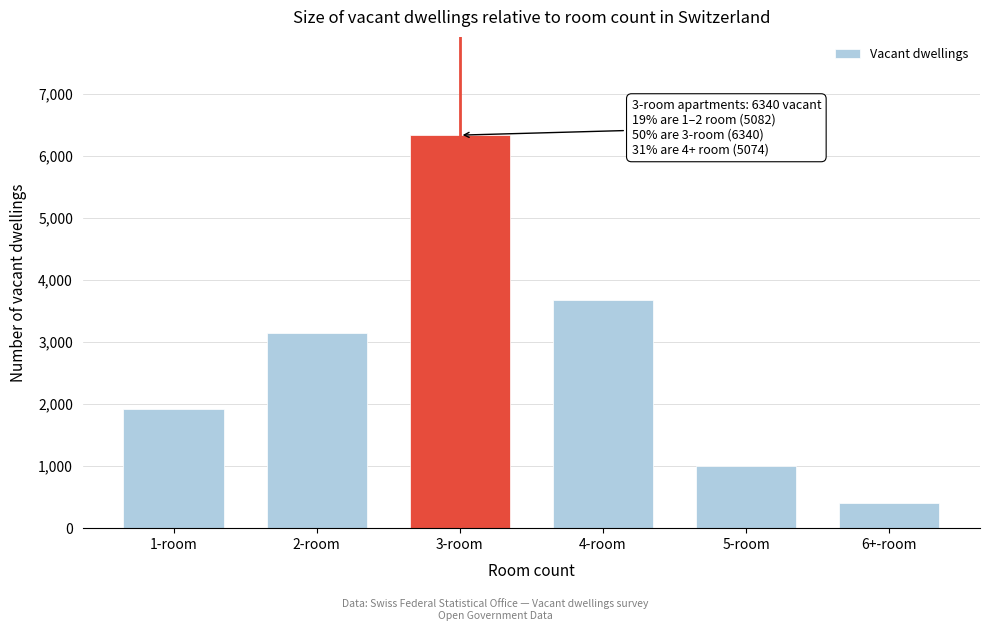

Reading left to right, extract all data points from this chart.

1930	3152	6340	3676	995	403